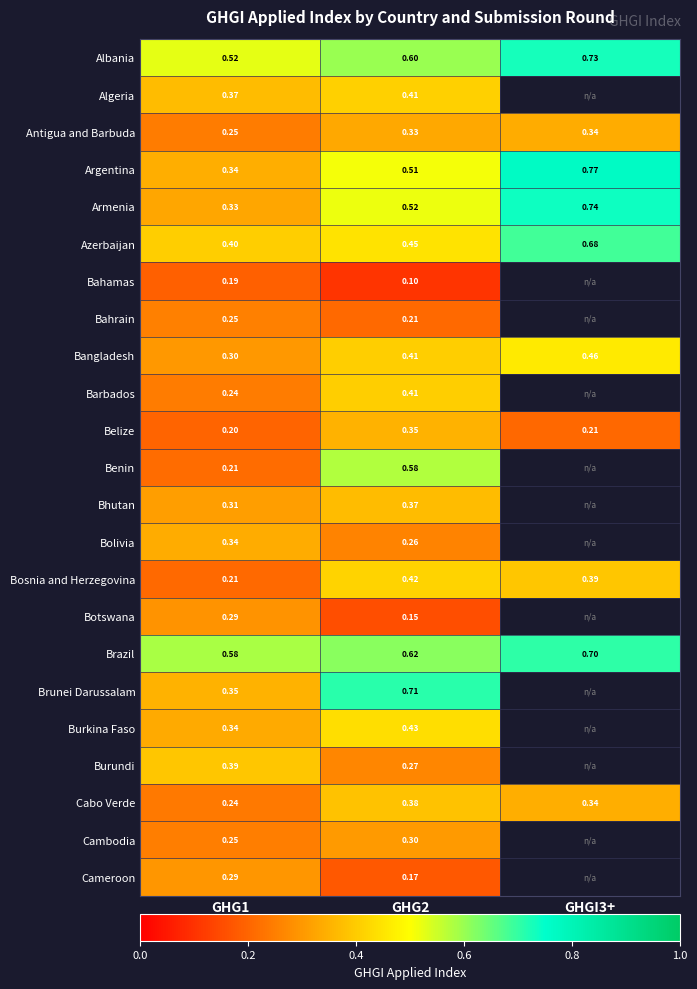

Which series changed the most between GHG1 and GHG2?

Benin